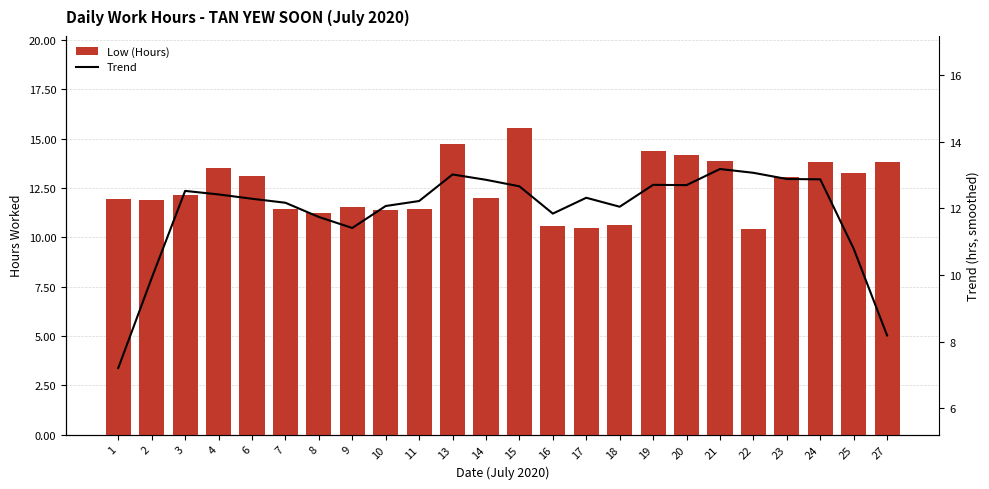

What are all the series names shown in the legend?

Low (Hours), Trend